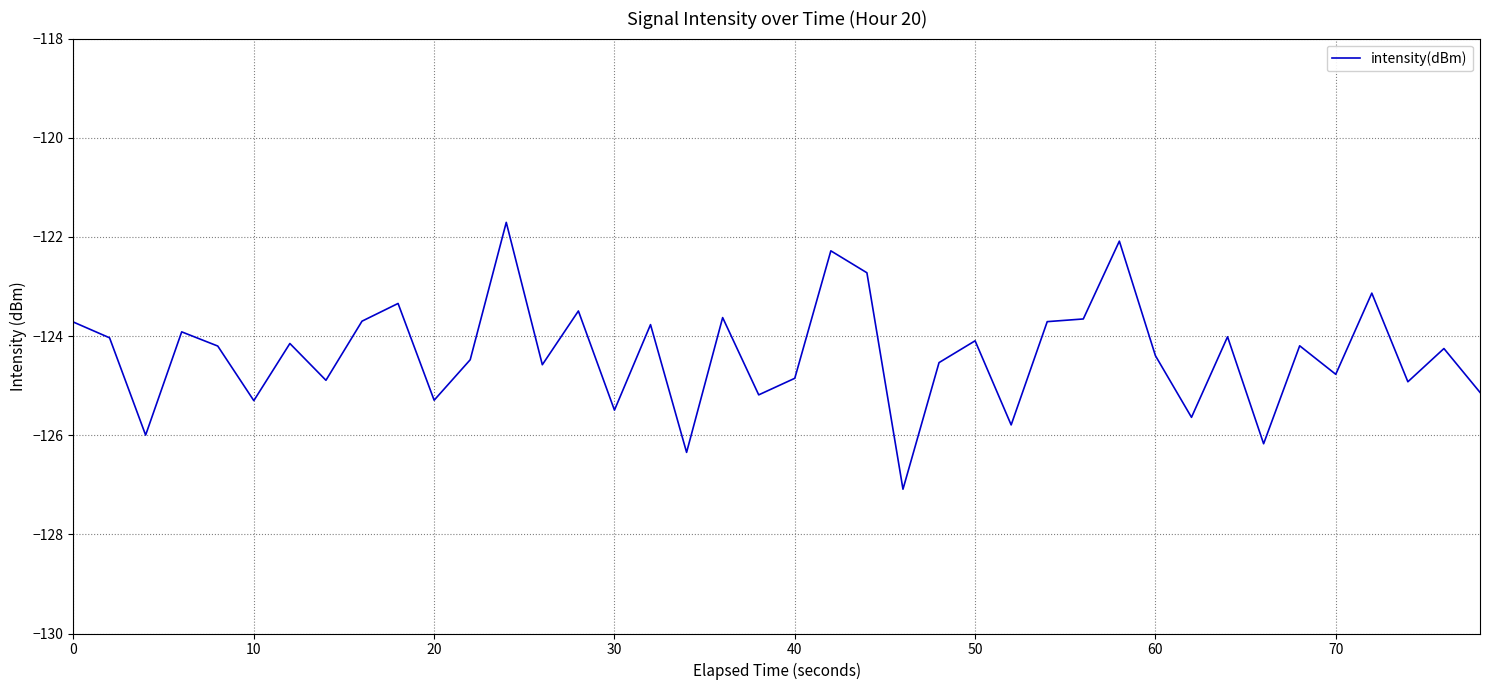

What is the difference between the maximum and minimum values?

5.4